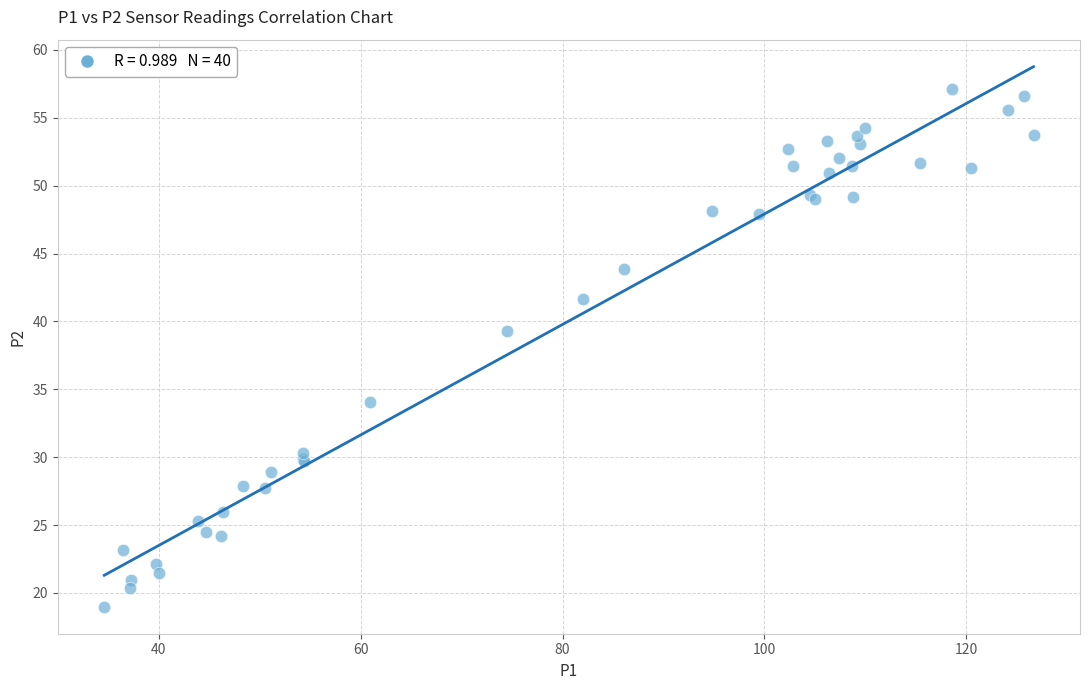

What Y value in the scatter plot is closest to 38?

39.3